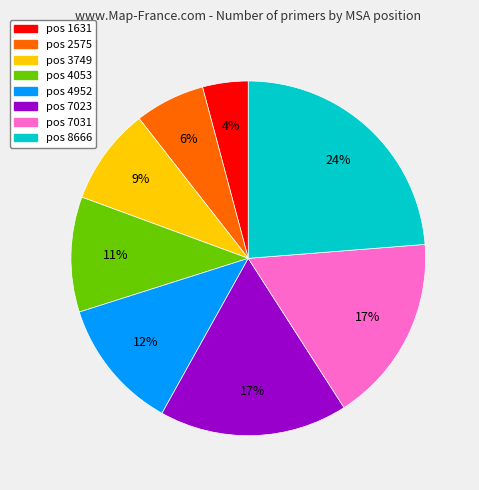

Is there any slice that represents more than half of the pie?

No